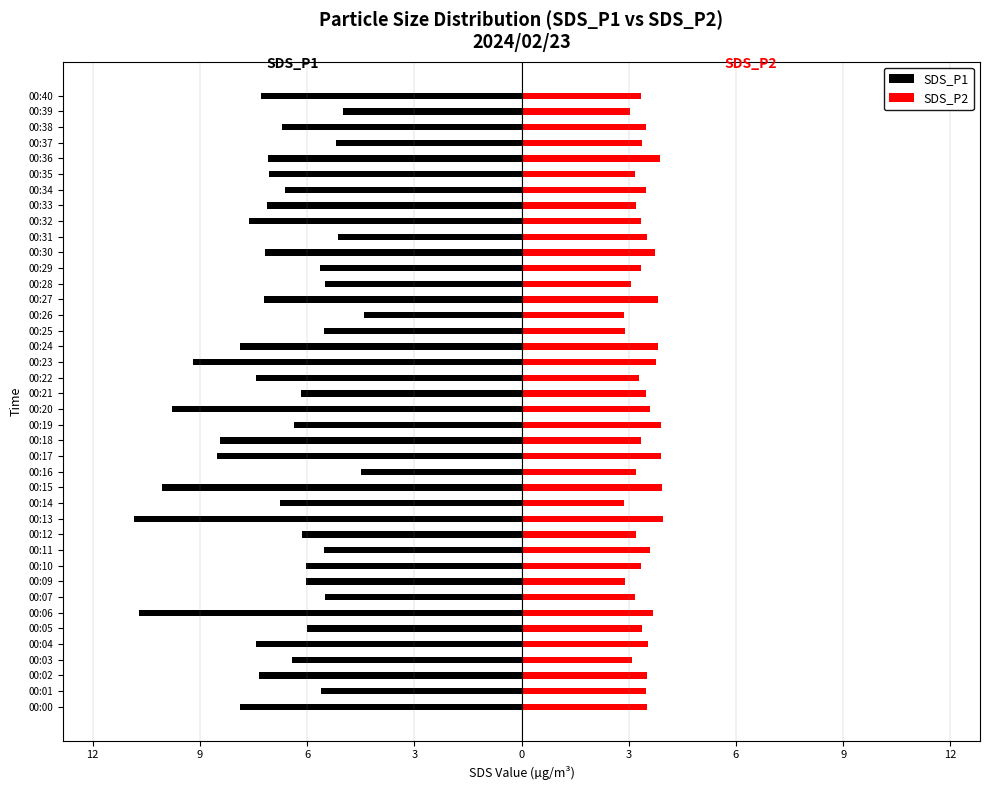

What is the value of the SDS_P2 bar at the 6th from the left?

3.1